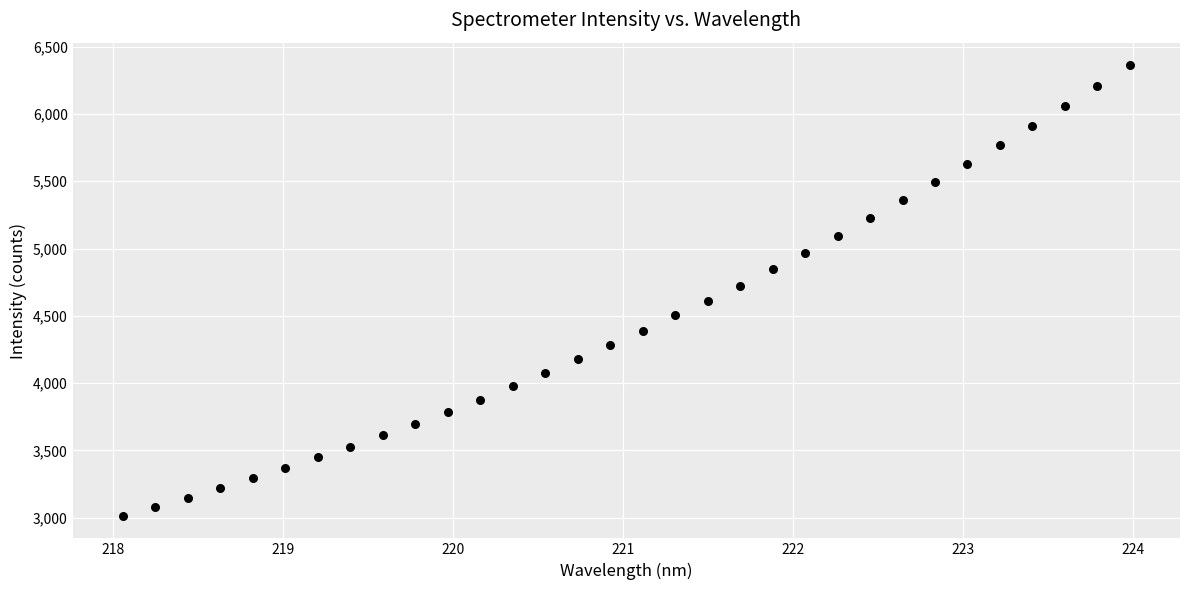

What is the range of Y values (max minus min)?

3349.6